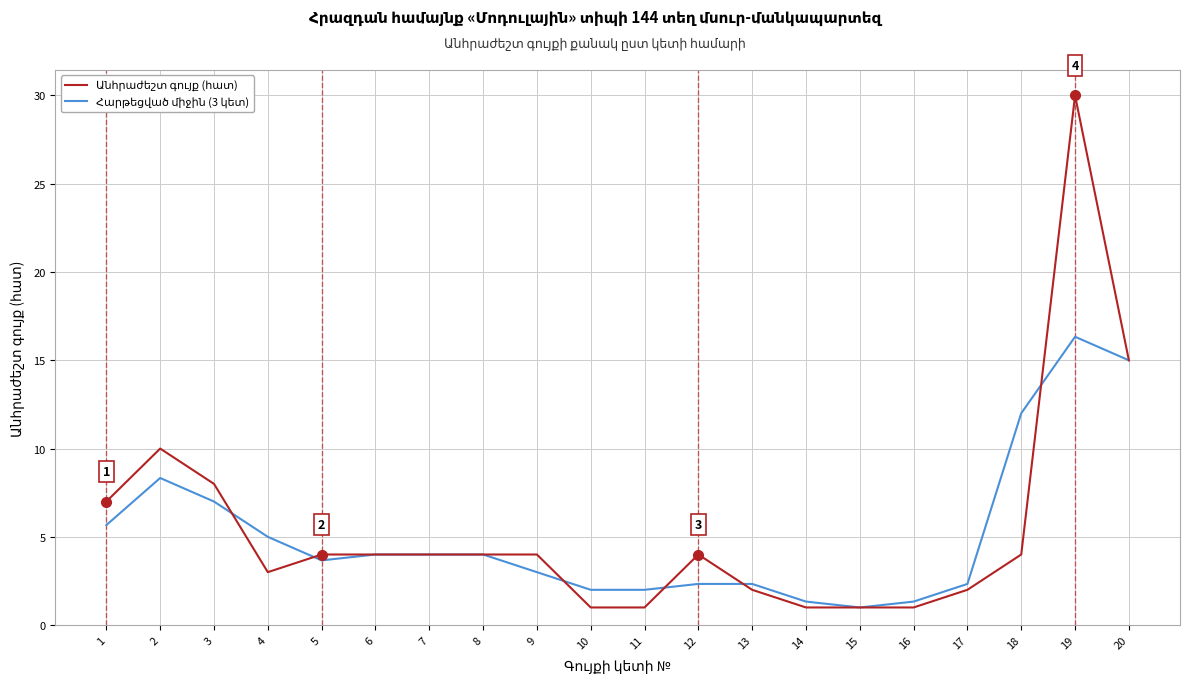

What is the total value across all series at 14?

2.3